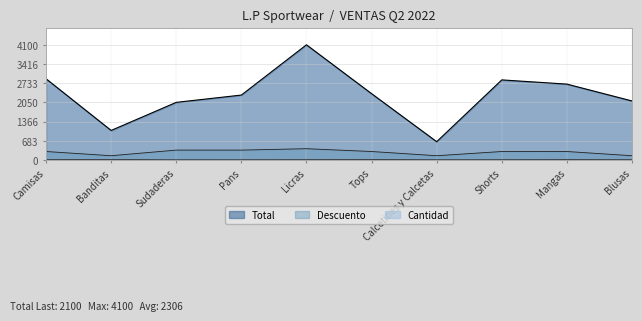

Reading left to right, transcribe all the data shown in this chart.

Total: Camisas=2890	Banditas=1050	Sudaderas=2050	Pans=2310	Licras=4100	Tops=2360	Calcetines y Calcetas=650	Shorts=2850	Mangas=2700	Blusas=2100
Cantidad: Camisas=11	Banditas=15	Sudaderas=6	Pans=7	Licras=10	Tops=14	Calcetines y Calcetas=8	Shorts=9	Mangas=12	Blusas=9
Descuento: Camisas=300	Banditas=150	Sudaderas=350	Pans=350	Licras=400	Tops=300	Calcetines y Calcetas=150	Shorts=300	Mangas=300	Blusas=150